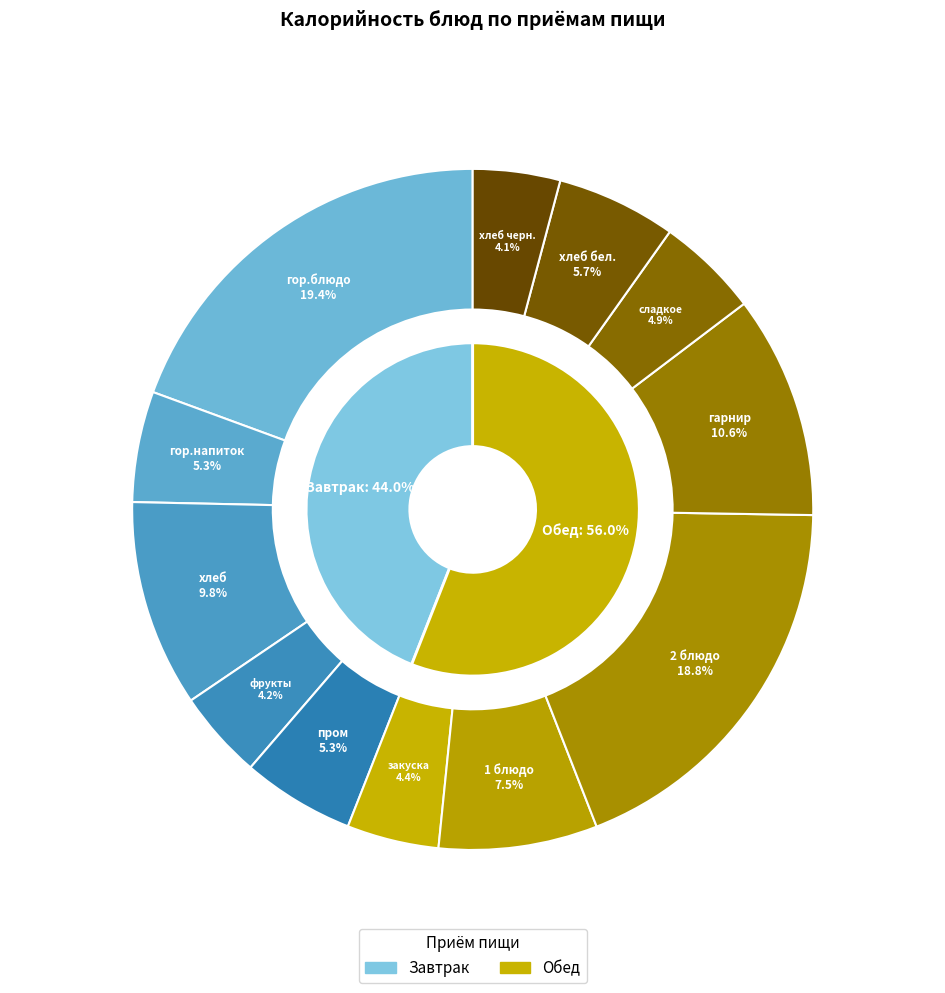

What percentage is the гарнир slice, to the nearest percent?

11%